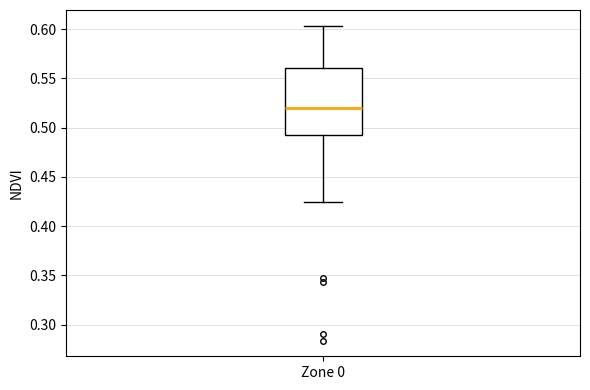

Where does the upper whisker of the box for Zone 0 end on the y-axis? The values are not printed on the chart, so give them approximately, as read against the axis.

0.605